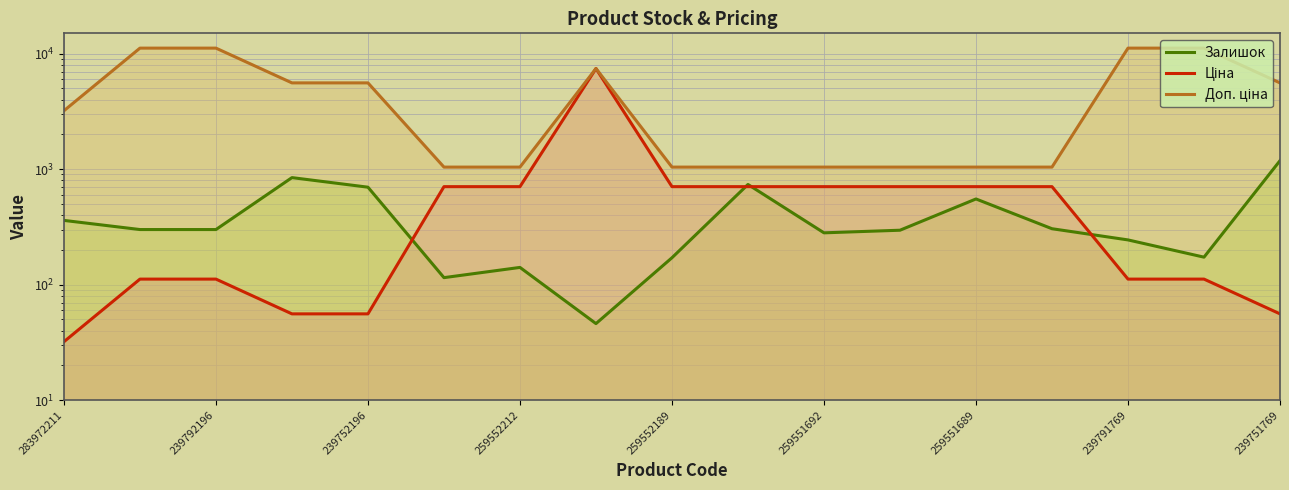

True or false: Доп. ціна and Залишок intersect in this chart.

False